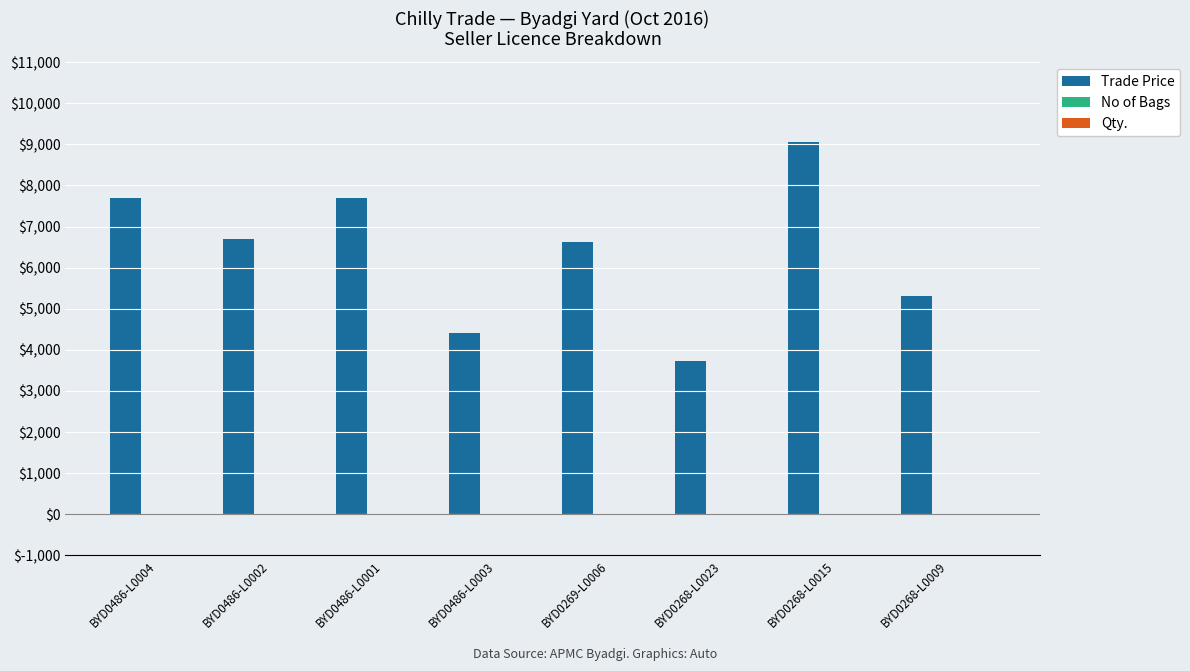

Is it true that Trade Price equals 7804.2 at BYD0486-L0003?

False